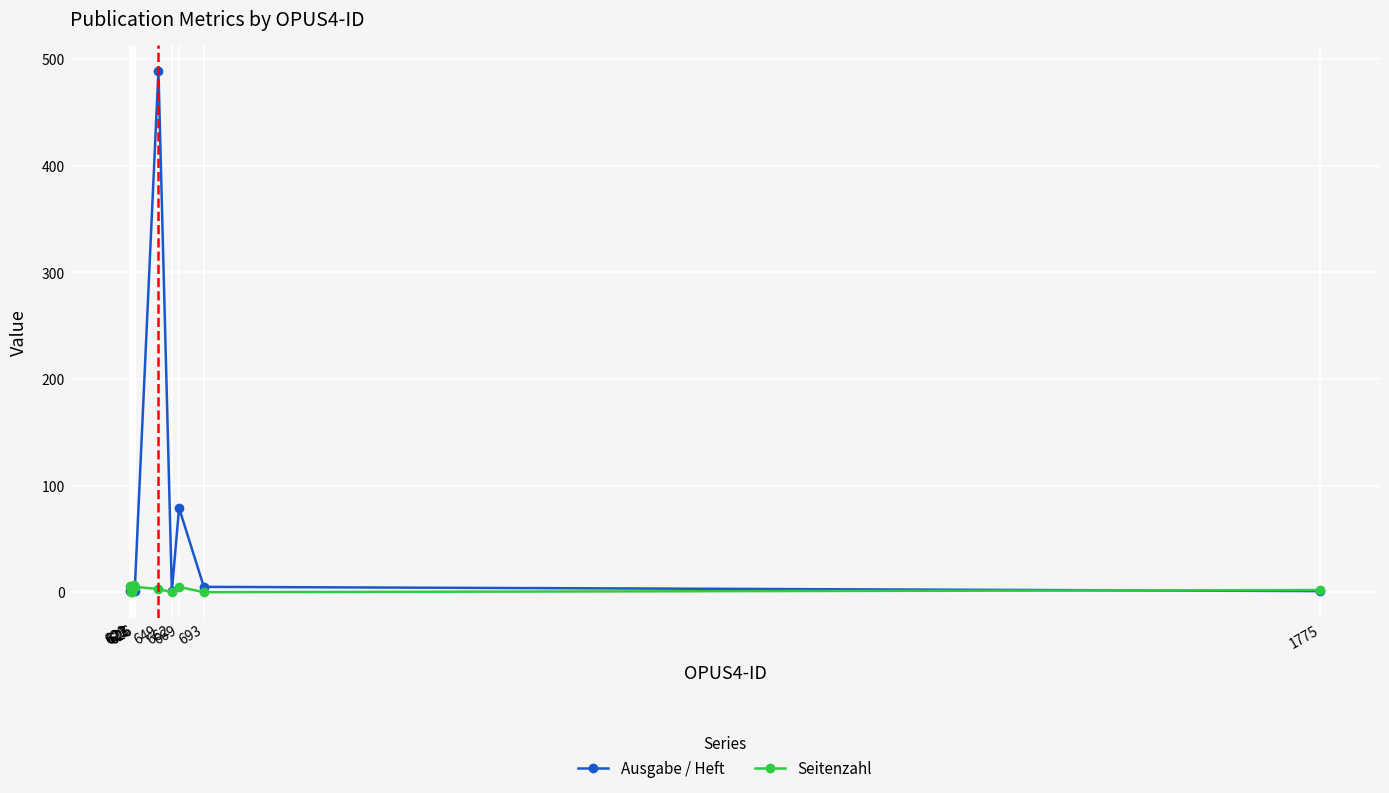

The Seitenzahl series shows 4 at 623. True or false?

False